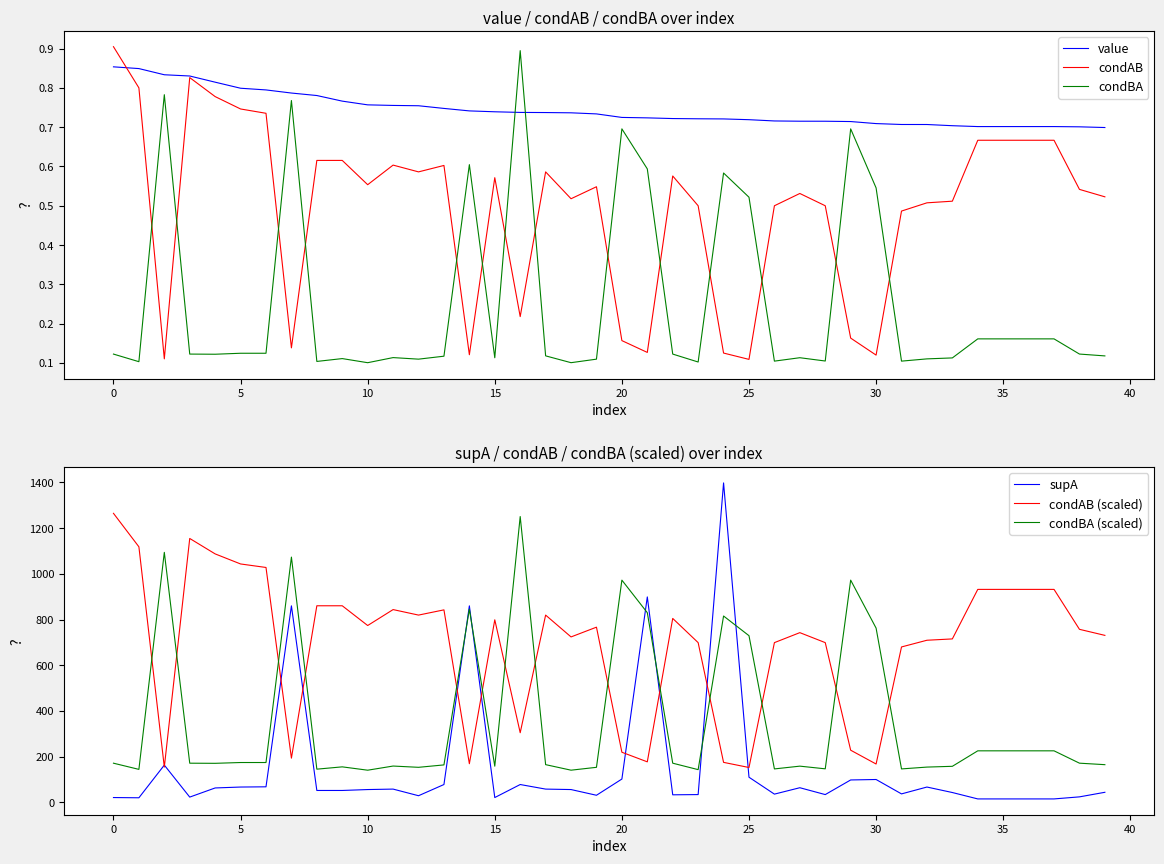

Reading left to right, list all the values displayed in this chart.

value: 0.9	0.8	0.8	0.8	0.8	0.8	0.8	0.8	0.8	0.8	0.8	0.8	0.8	0.7	0.7	0.7	0.7	0.7	0.7	0.7	0.7	0.7	0.7	0.7	0.7	0.7	0.7	0.7	0.7	0.7	0.7	0.7	0.7	0.7	0.7	0.7	0.7	0.7	0.7	0.7
condAB: 0.9	0.8	0.1	0.8	0.8	0.7	0.7	0.1	0.6	0.6	0.6	0.6	0.6	0.6	0.1	0.6	0.2	0.6	0.5	0.5	0.2	0.1	0.6	0.5	0.1	0.1	0.5	0.5	0.5	0.2	0.1	0.5	0.5	0.5	0.7	0.7	0.7	0.7	0.5	0.5
condBA: 0.1	0.1	0.8	0.1	0.1	0.1	0.1	0.8	0.1	0.1	0.1	0.1	0.1	0.1	0.6	0.1	0.9	0.1	0.1	0.1	0.7	0.6	0.1	0.1	0.6	0.5	0.1	0.1	0.1	0.7	0.5	0.1	0.1	0.1	0.2	0.2	0.2	0.2	0.1	0.1
supA: 21.0	20.0	163.0	23.0	63.0	67.0	68.0	860.0	52.0	52.0	56.0	58.0	29.0	78.0	860.0	21.0	78.0	58.0	56.0	31.0	102.0	899.0	33.0	34.0	1398.0	110.0	36.0	64.0	34.0	98.0	100.0	37.0	67.0	43.0	15.0	15.0	15.0	15.0	24.0	44.0
condAB (scaled): 1264.9	1118.4	154.4	1154.9	1087.3	1043.3	1027.9	193.4	860.3	860.3	773.9	843.6	819.5	842.4	169.1	798.9	304.7	819.5	724.0	766.6	219.3	177.3	804.9	699.0	175.0	152.5	699.0	742.7	699.0	228.2	167.8	680.1	709.4	715.3	932.0	932.0	932.0	932.0	757.3	730.8
condBA (scaled): 171.4	144.3	1094.1	171.4	170.8	174.3	174.3	1073.3	145.2	155.3	140.7	158.9	153.3	163.9	845.3	158.3	1250.8	165.0	140.8	153.3	972.5	830.1	171.4	143.2	815.5	729.4	146.3	158.4	146.7	972.5	762.5	146.3	154.3	157.7	225.5	225.5	225.5	225.5	171.5	164.9